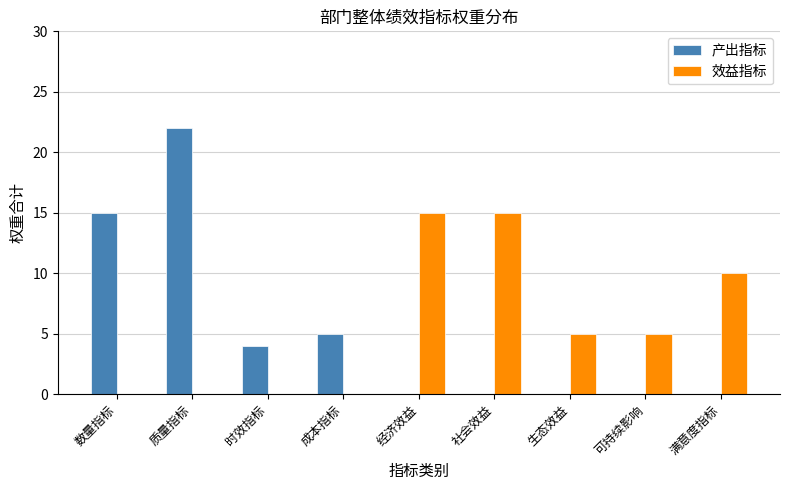

The value of 效益指标 at 成本指标 is -10. True or false?

False